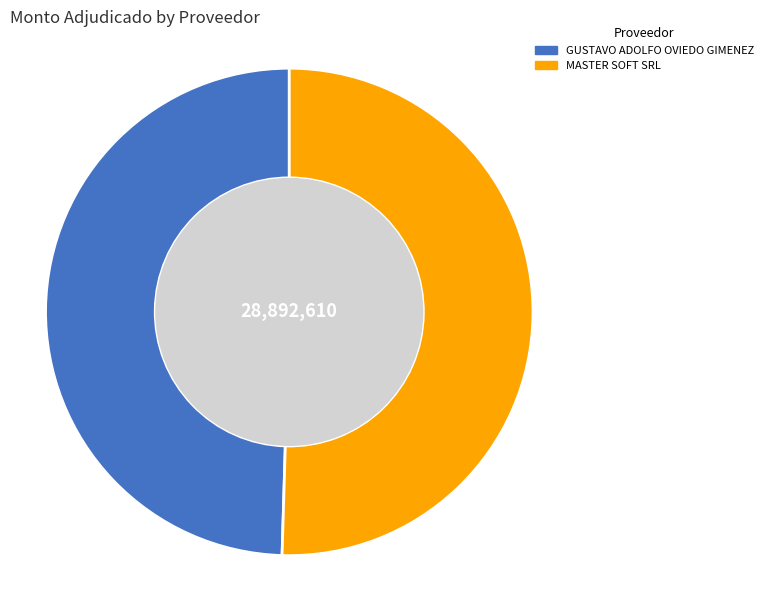

Does GUSTAVO ADOLFO OVIEDO GIMENEZ represent more than half of the total?

No